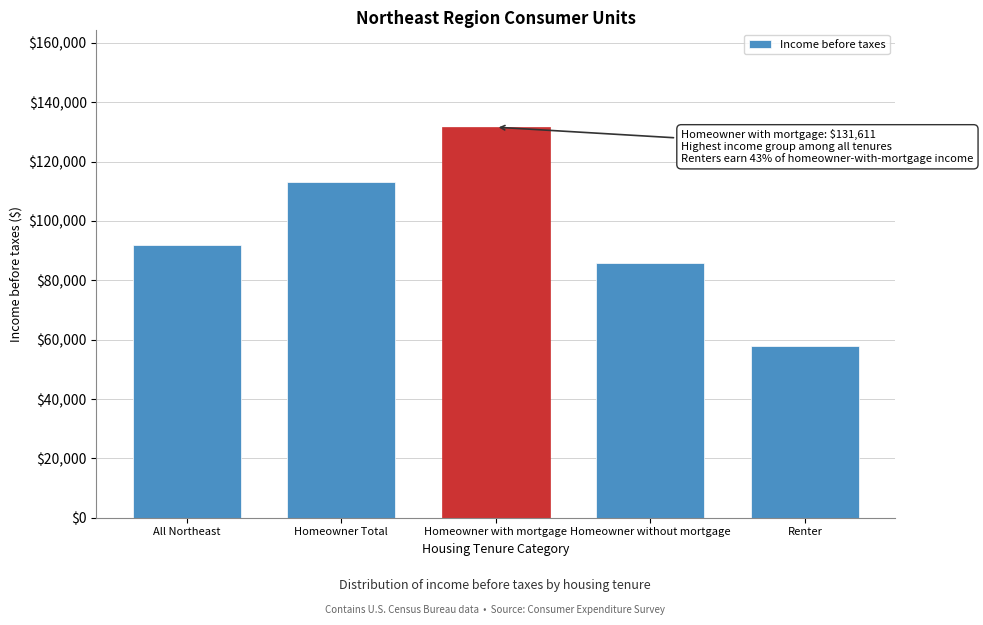

Reading left to right, list all the values displayed in this chart.

91887	113262	131611	85863	57725